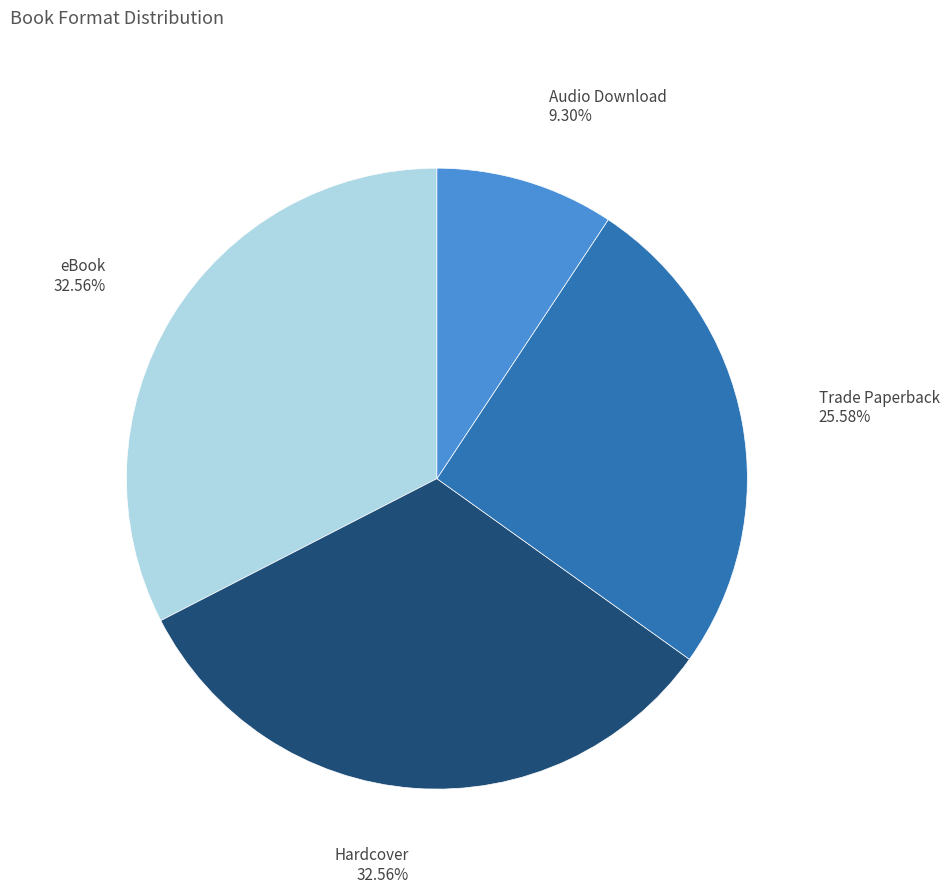

What is the smallest slice in the pie chart?

Audio Download